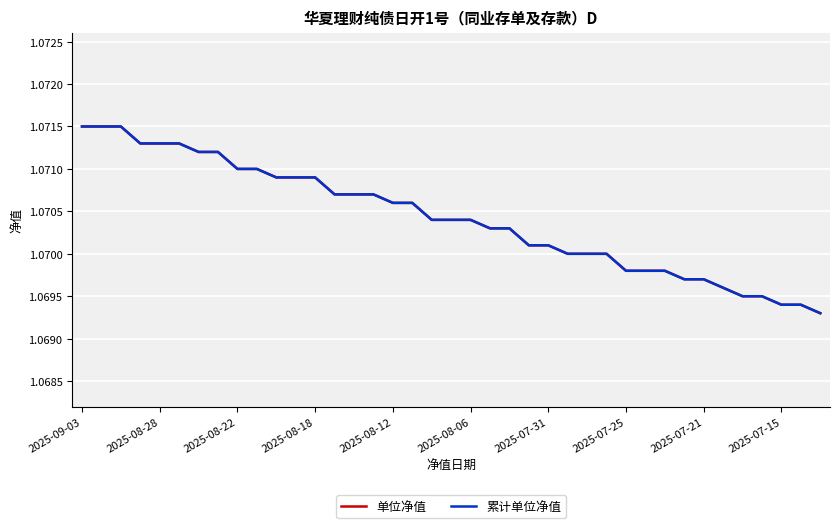

How many 单位净值 values are between 1 and 2?

39